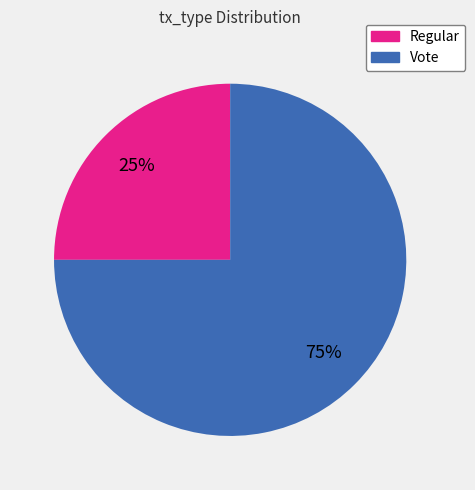

True or false: Regular accounts for 14% of the total.

False